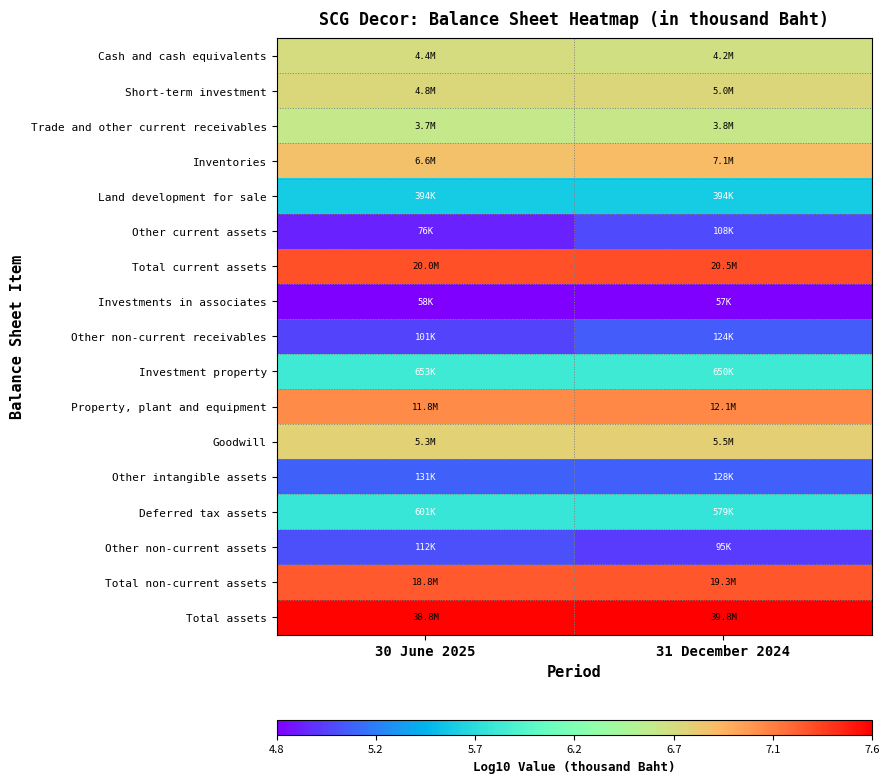

How many data points does each series have?

2